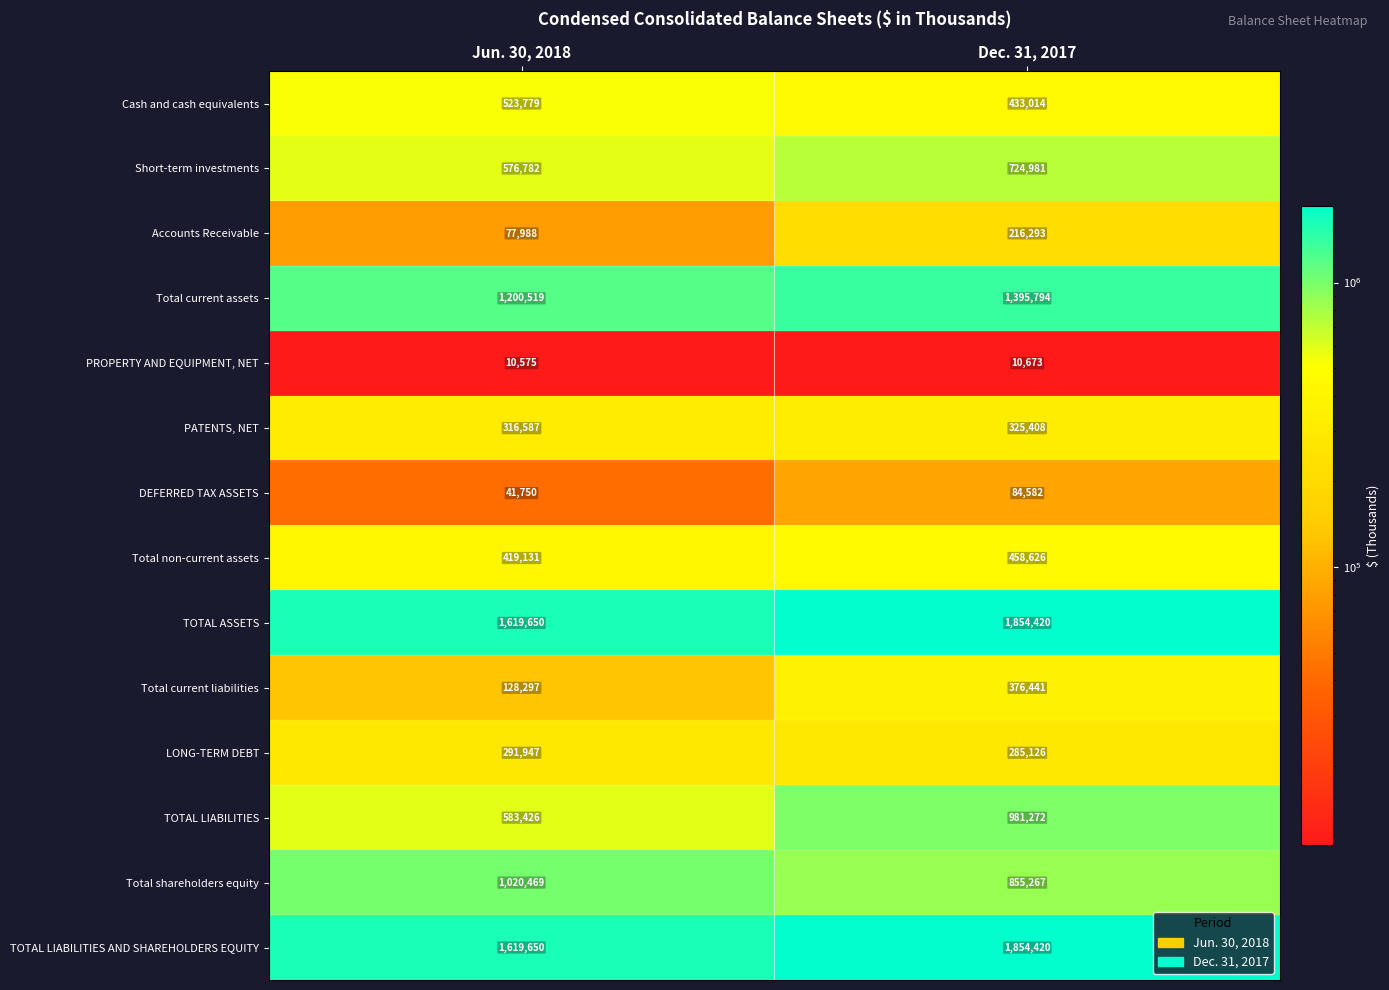

What is the difference between the maximum and minimum values in the Total current liabilities series?

248144